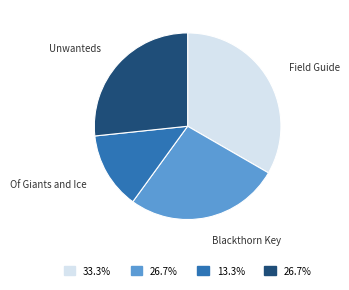

Is there any slice that represents more than half of the pie?

No